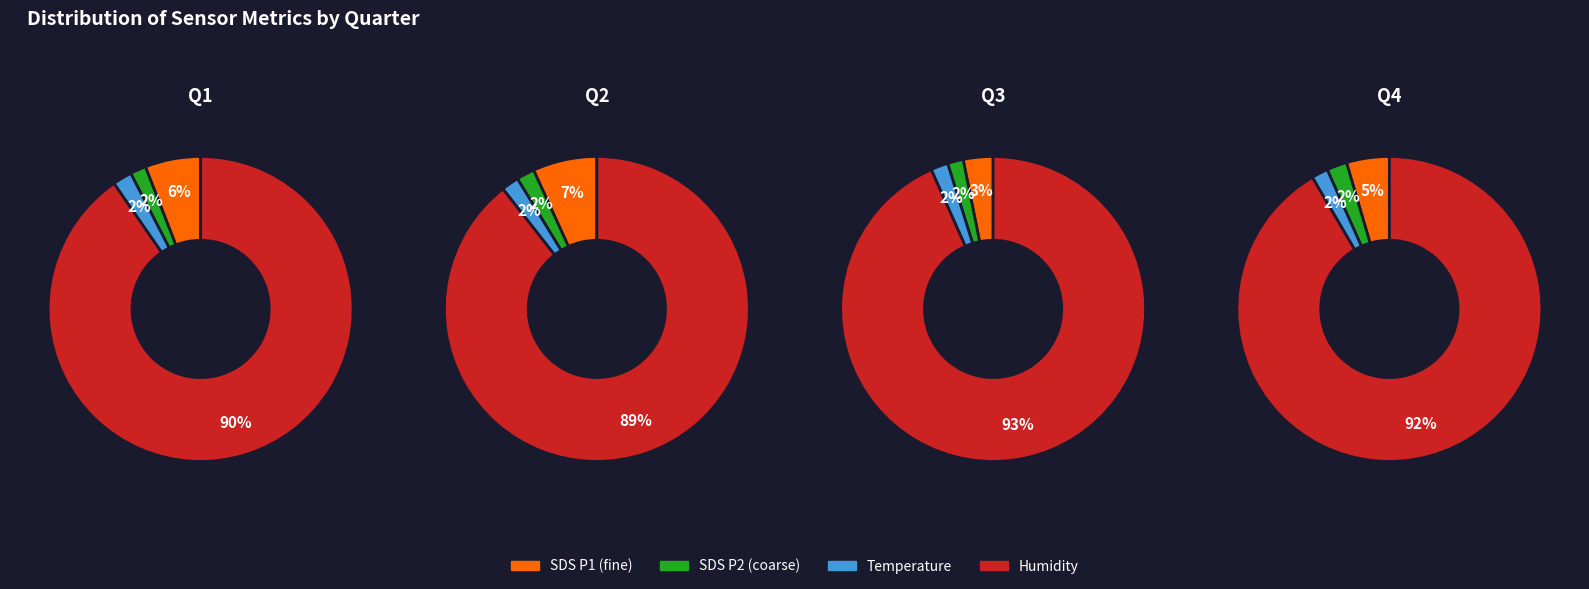

To the nearest percent, what portion does 33 represent?

3%